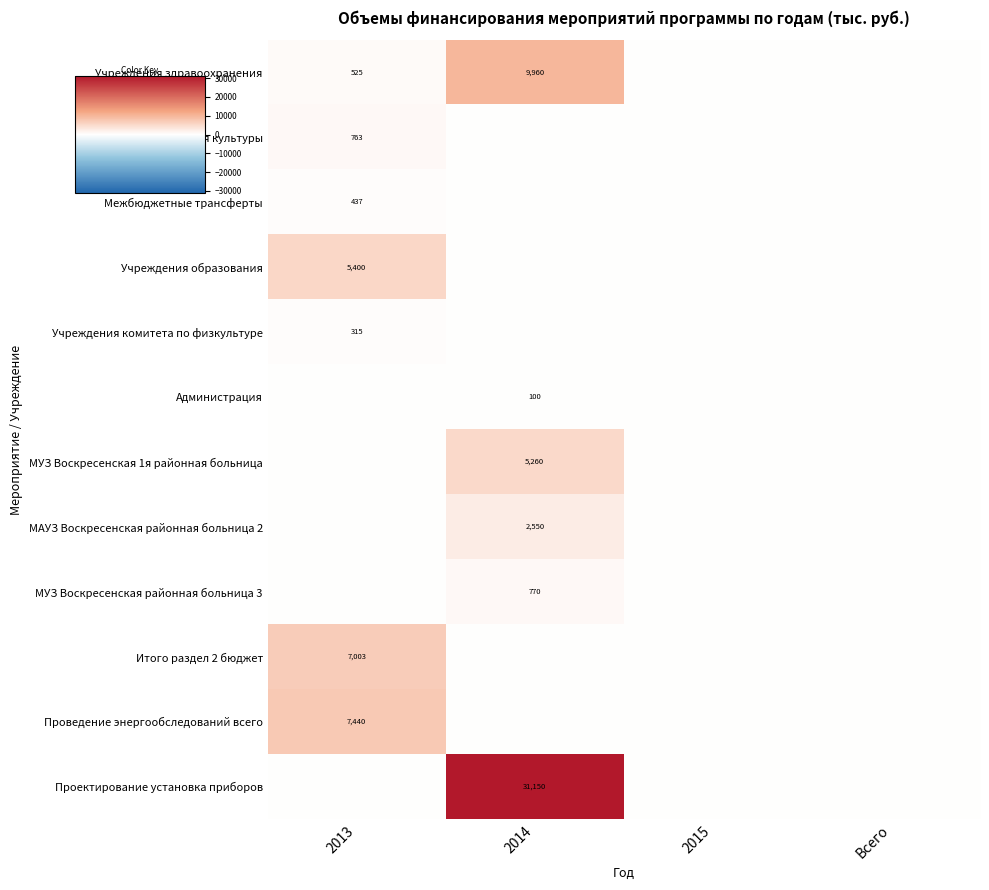

Is it true that Проектирование установка приборов equals 16771 at 2014?

False